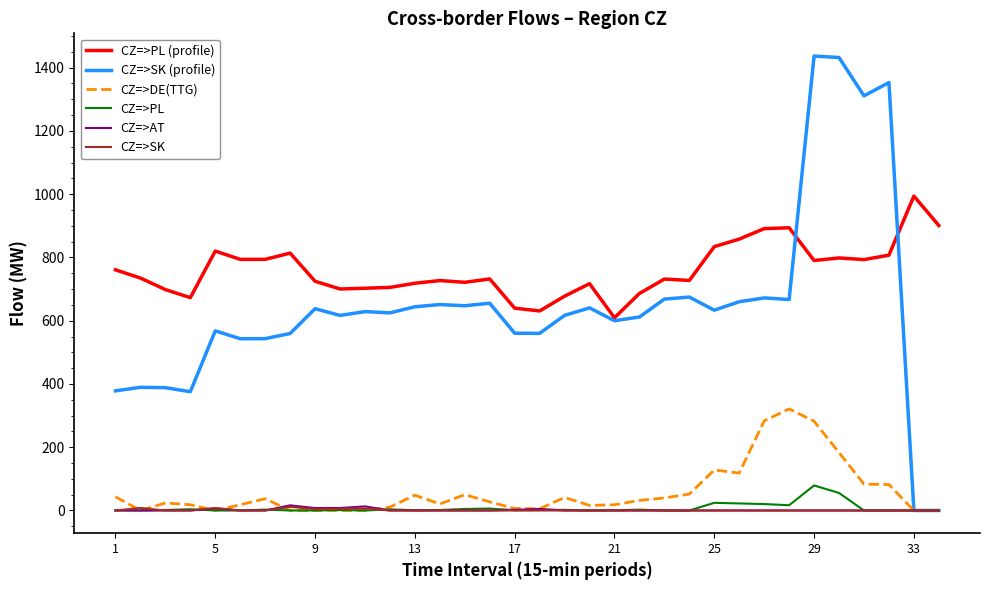

Which series has the largest total across all categories?

CZ=>PL (profile)